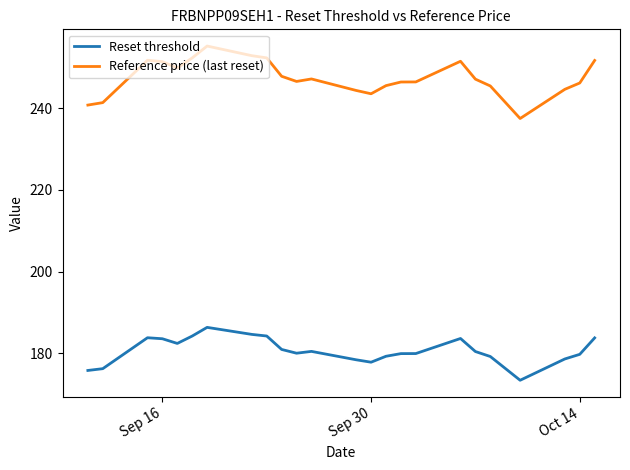

True or false: Reference price (last reset) and Reset threshold intersect in this chart.

False